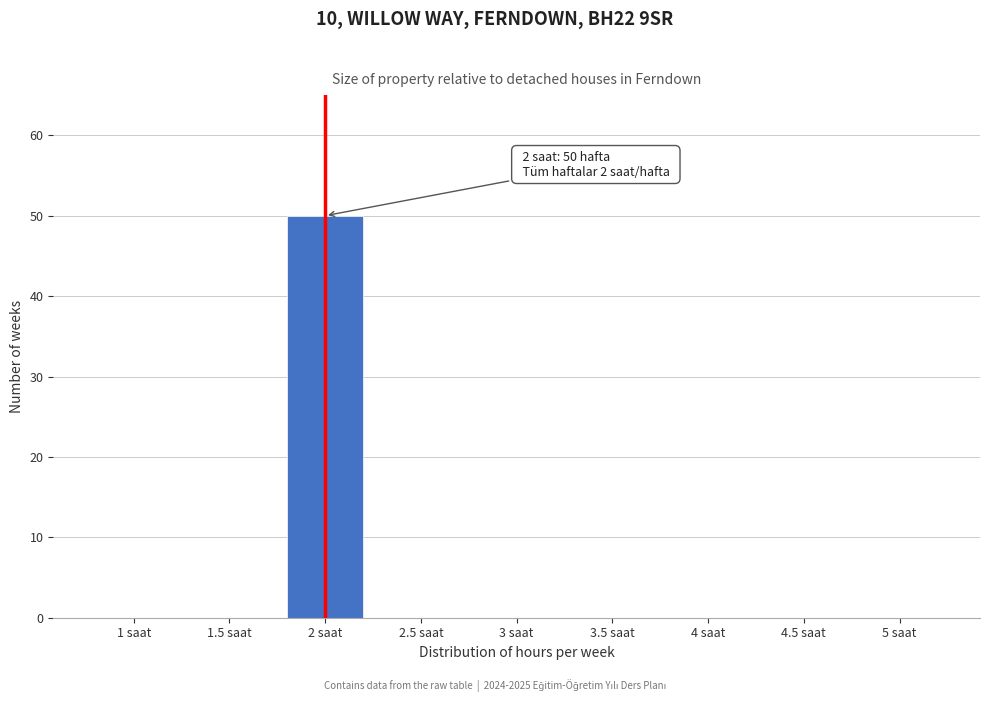

Reading left to right, what are all the values shown in this chart?

1 saat=0	1.5 saat=0	2 saat=50	2.5 saat=0	3 saat=0	3.5 saat=0	4 saat=0	4.5 saat=0	5 saat=0